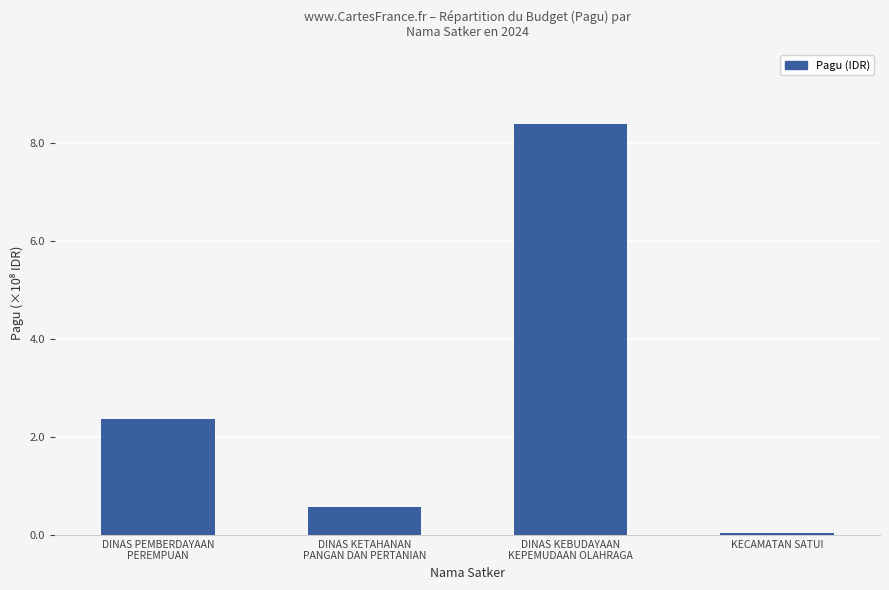

The value at DINAS KETAHANAN
PANGAN DAN PERTANIAN is 78002485. True or false?

False